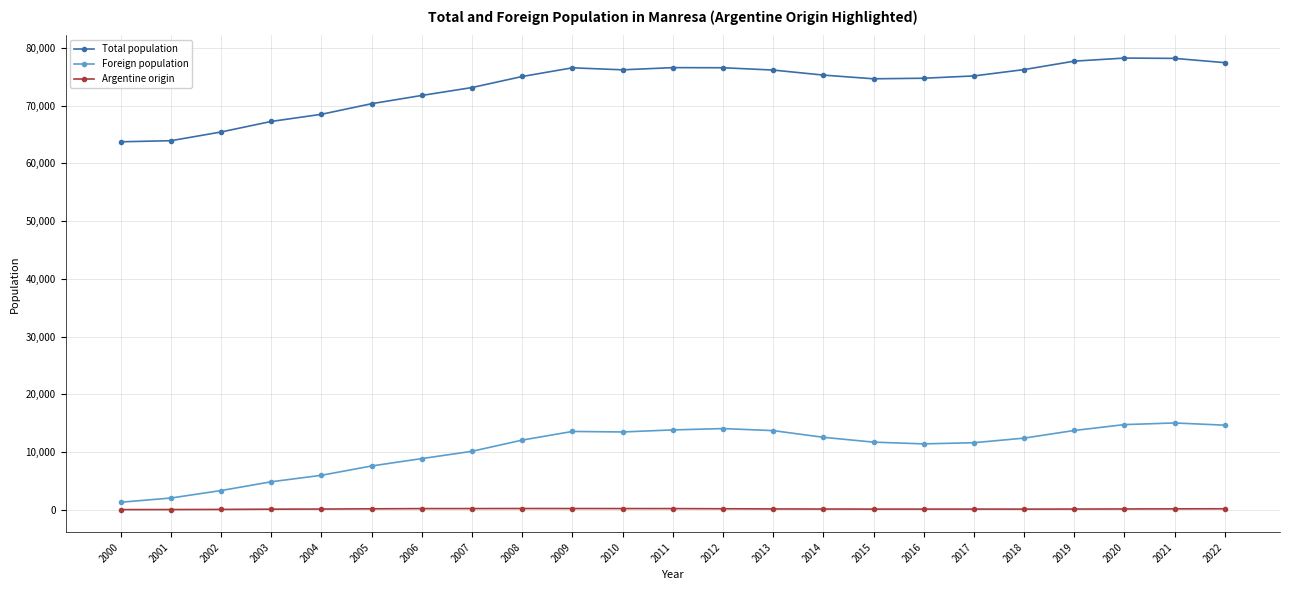

True or false: Total population has more than 0 interior local peaks.

True